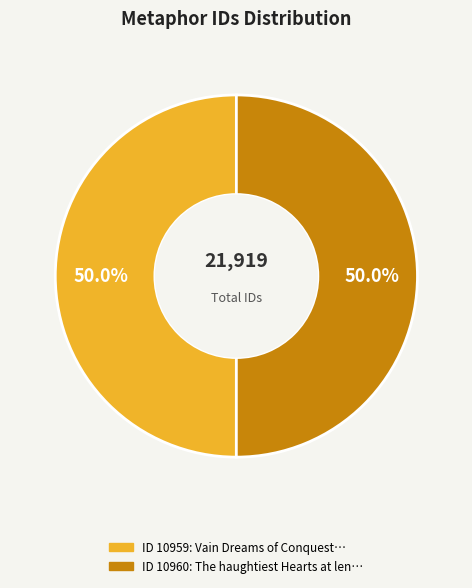

What is the smallest slice in the pie chart?

Vain Dreams of Conquest